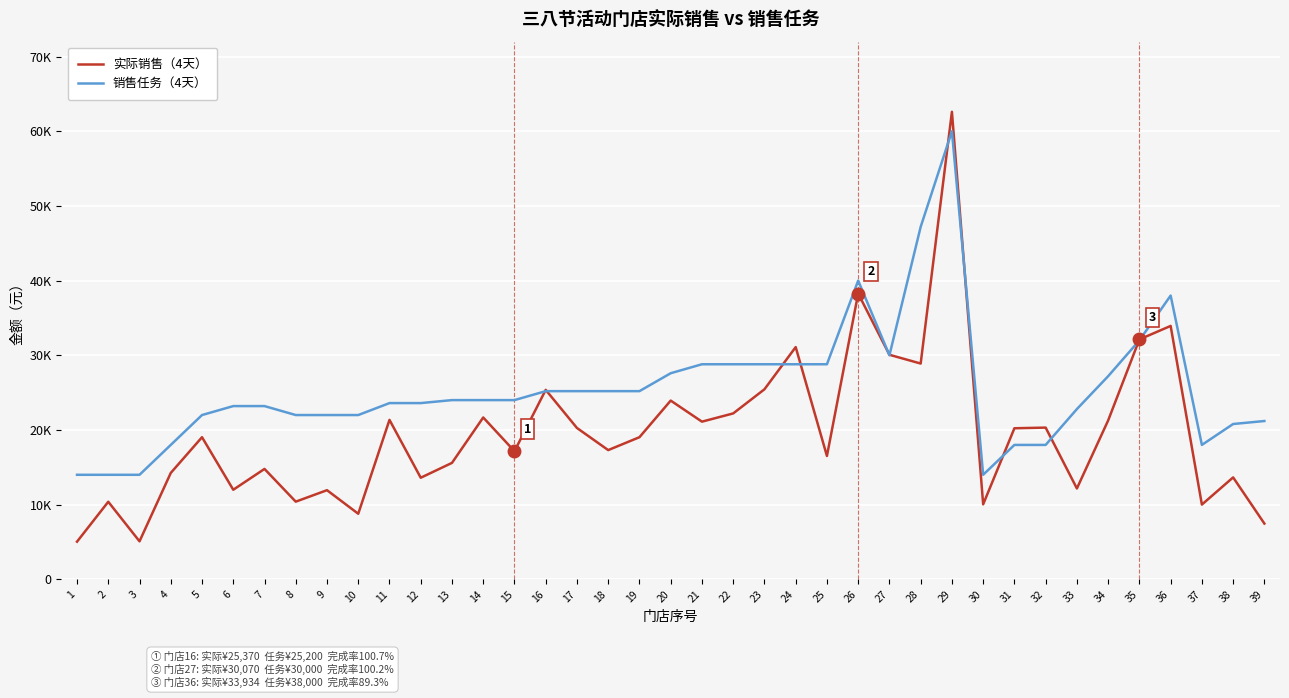

Does the chart display data point markers on the line(s)?

No